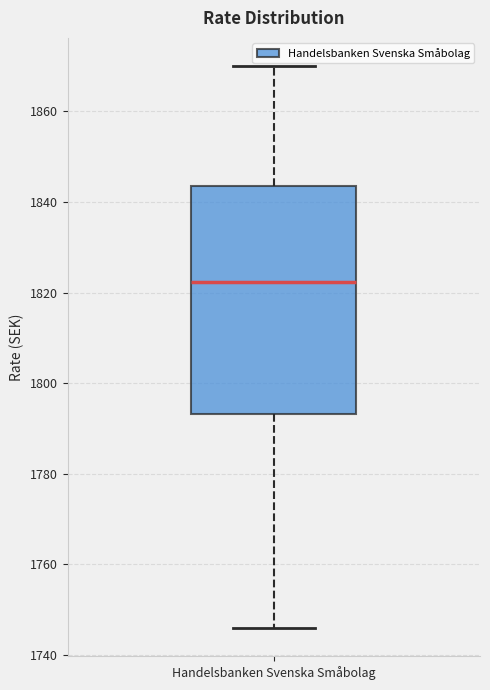

Read this box plot against the y-axis: the position of the median line, the range covered by the box, and the ends of both whiskers. The values are not printed on the chart, so give them approximately, as read against the axis.

median 1822, box 1794 to 1844, whiskers 1746 to 1870